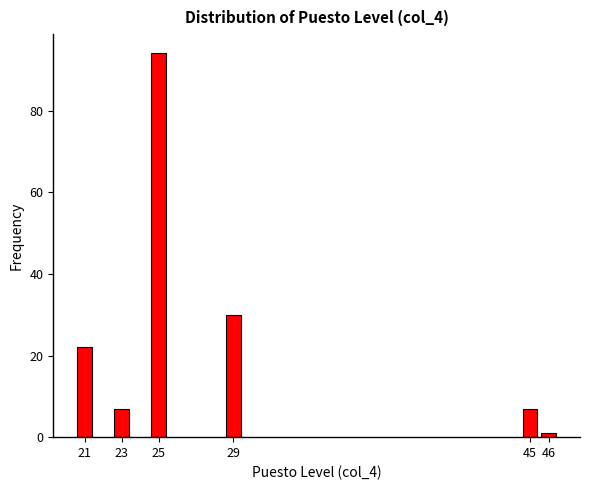

Reading left to right, extract all data points from this chart.

22	7	94	30	7	1